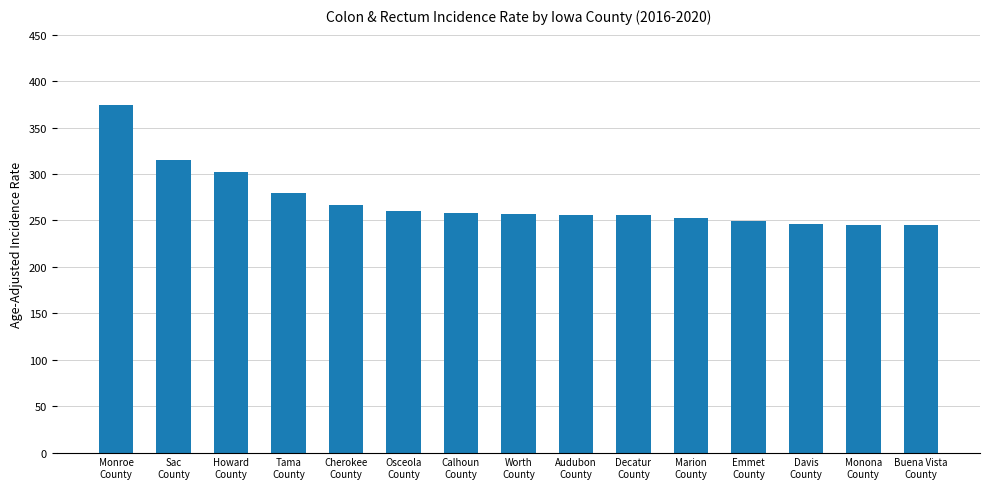

What is the difference between the maximum and minimum values?

129.9